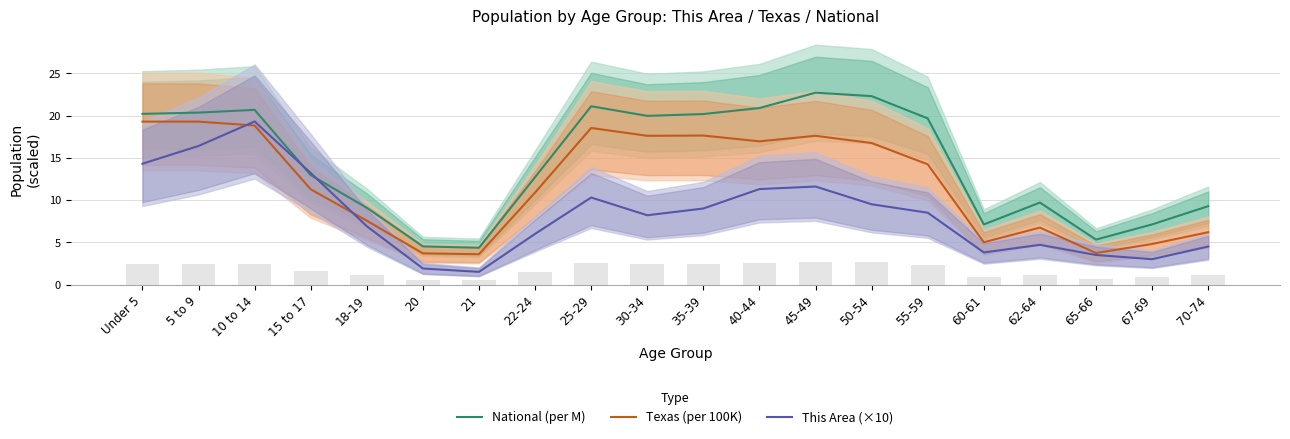

Which has a higher value, 20 or 10 to 14?

10 to 14